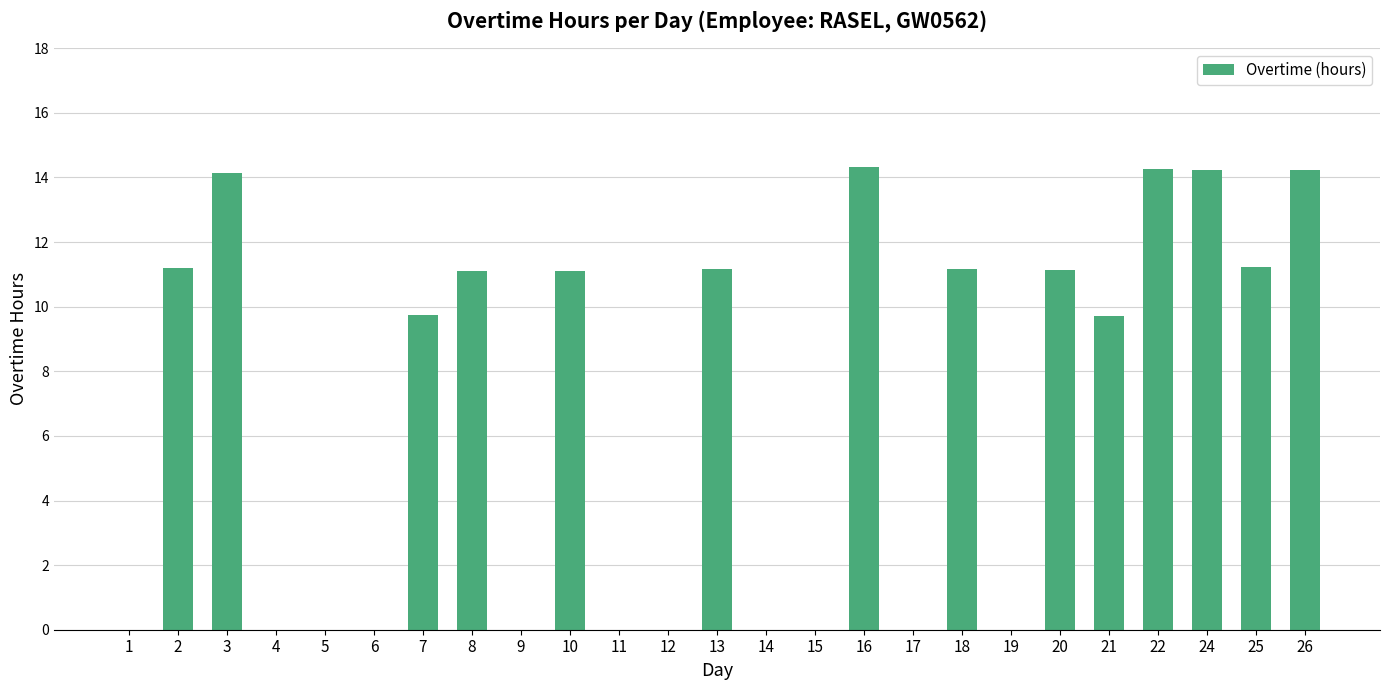

What is the sum of all values?

168.8